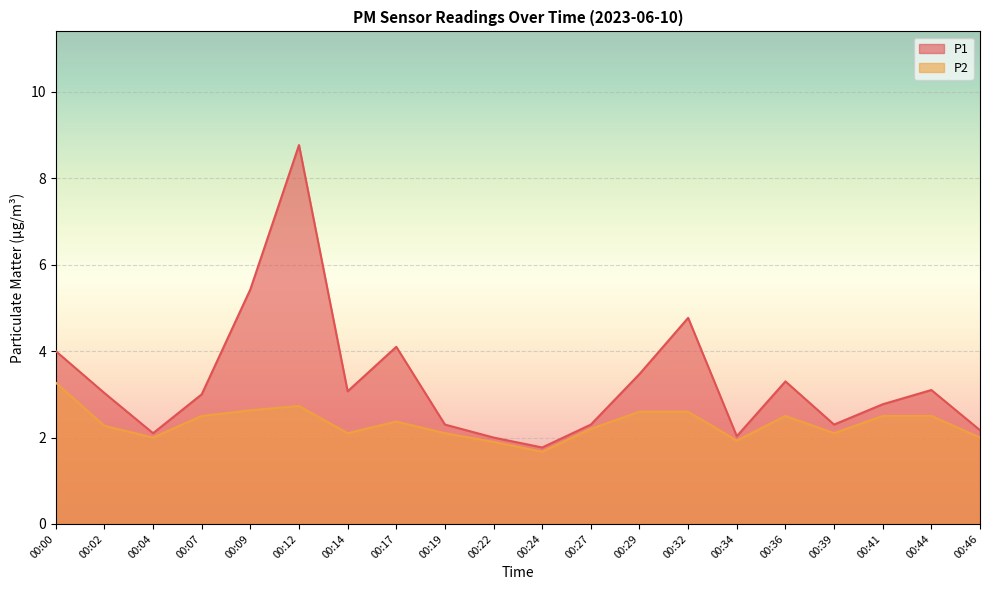

Where is the first local minimum for P2?

00:04